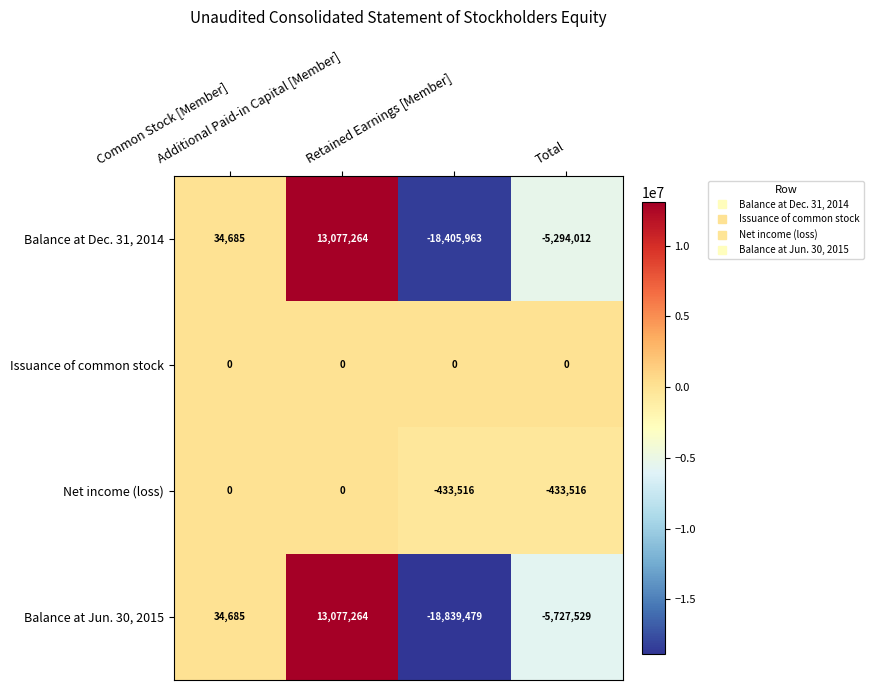

What is the minimum value shown in the chart?

-18839479